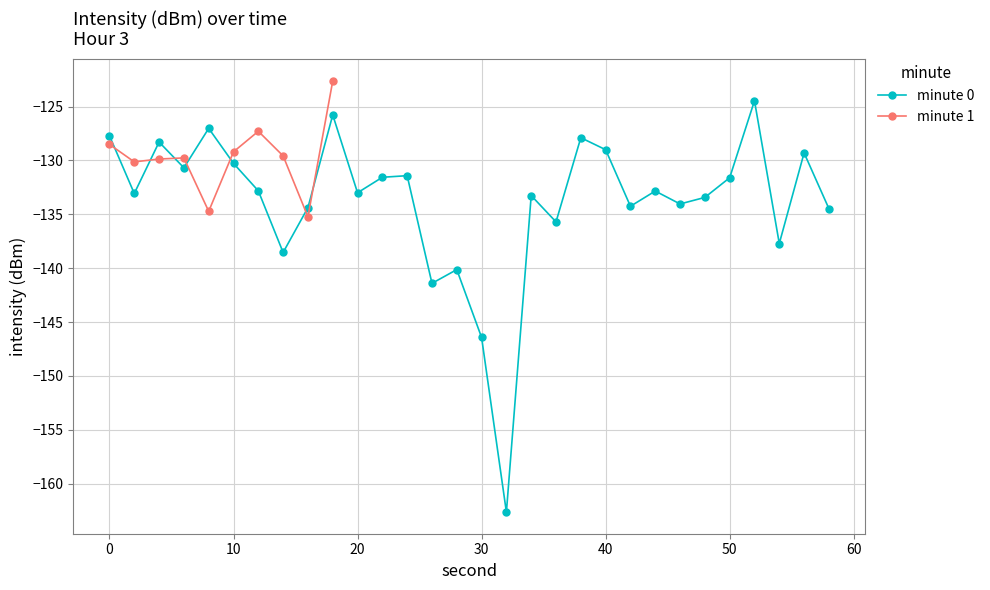

What is the approximate value of 3:00 (first 20) at 0?

-127.7